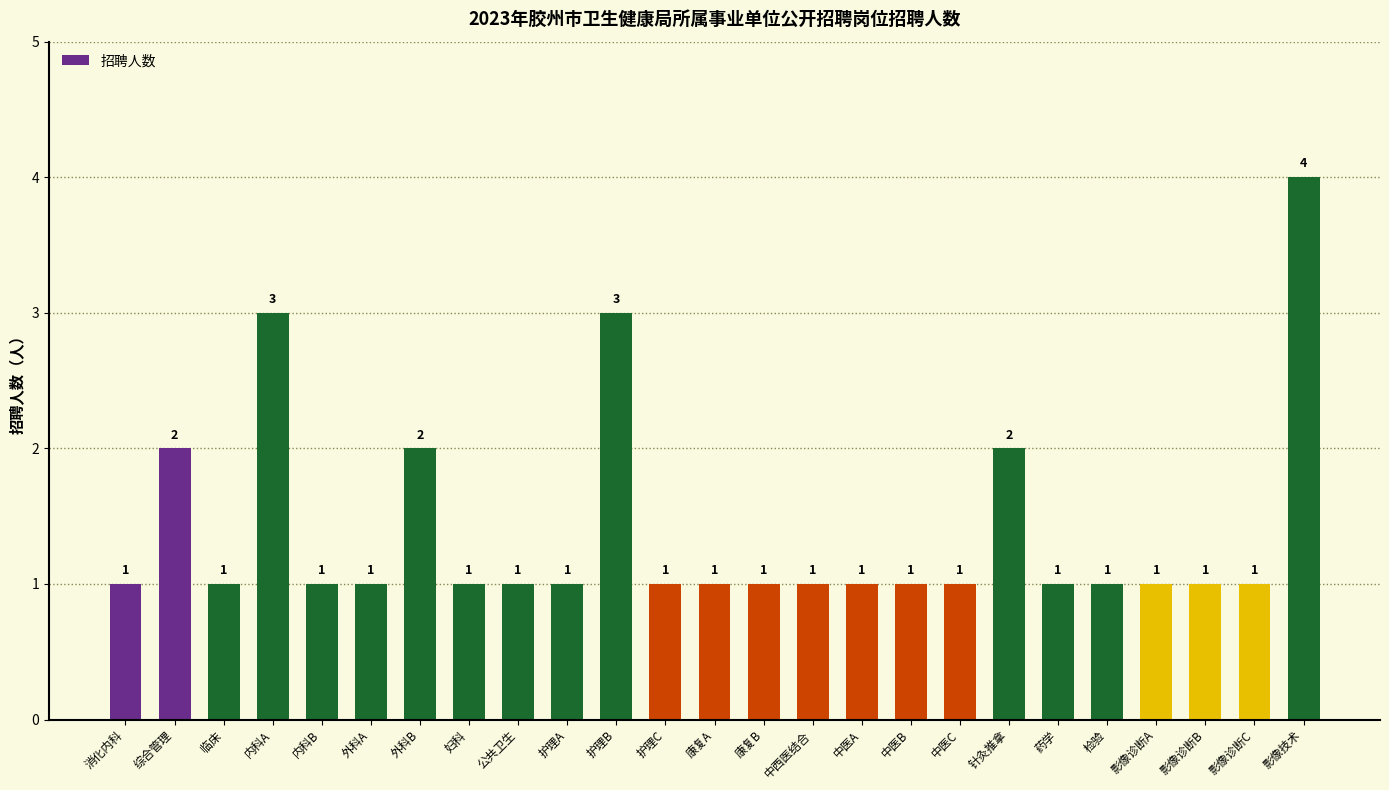

What position from the right is 影像诊断A?

4